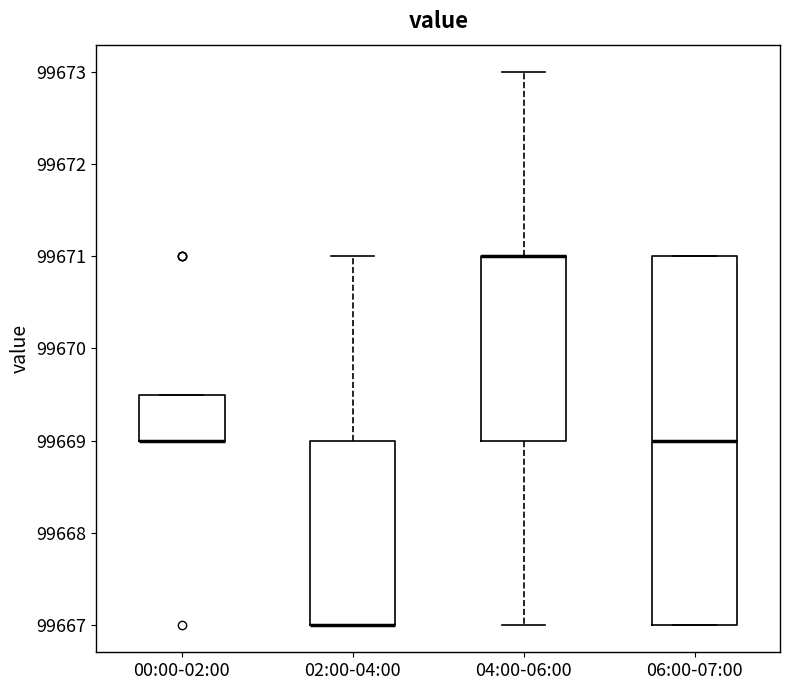

Reading left to right, read every box against the y-axis: the position of its median line, the range the box covers, and the ends of its whiskers. The values are not printed on the chart, so give them approximately, as read against the axis.

00:00-02:00: median 99669.0 (drawn on the box's lower edge), box 99669.0 to 99669.5, whiskers 99669.0 to 99669.5
02:00-04:00: median 99667.0 (drawn on the box's lower edge), box 99667.0 to 99669.0, whiskers 99667.0 to 99671.0
04:00-06:00: median 99671.0 (drawn on the box's upper edge), box 99669.0 to 99671.0, whiskers 99667.0 to 99673.0
06:00-07:00: median 99669.0, box 99667.0 to 99671.0, whiskers 99667.0 to 99671.0